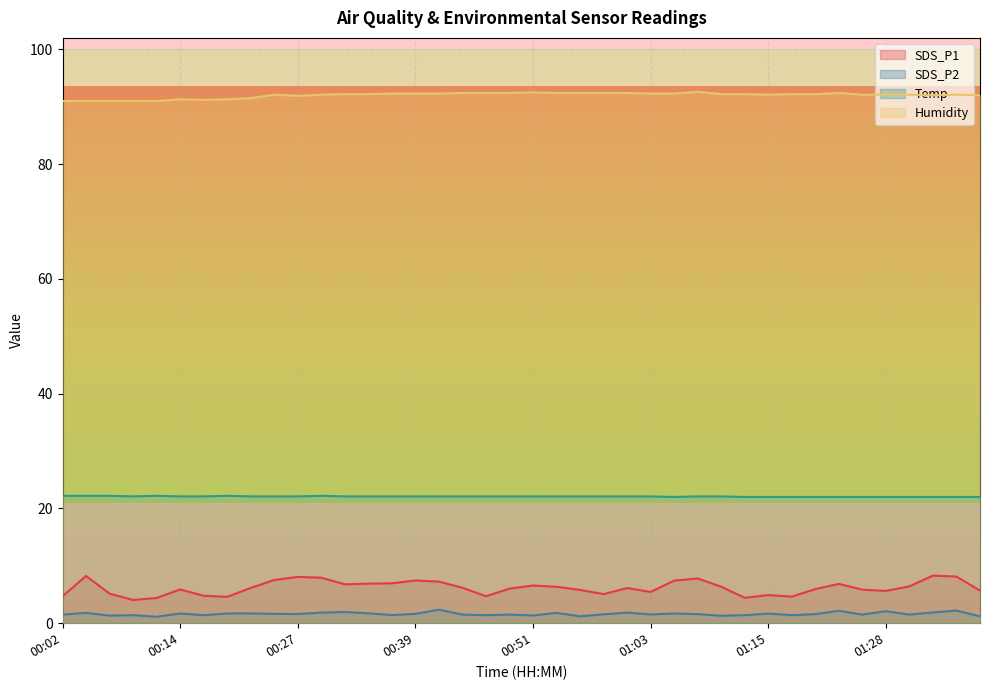

At which category is the sum across all series the highest?

01:35